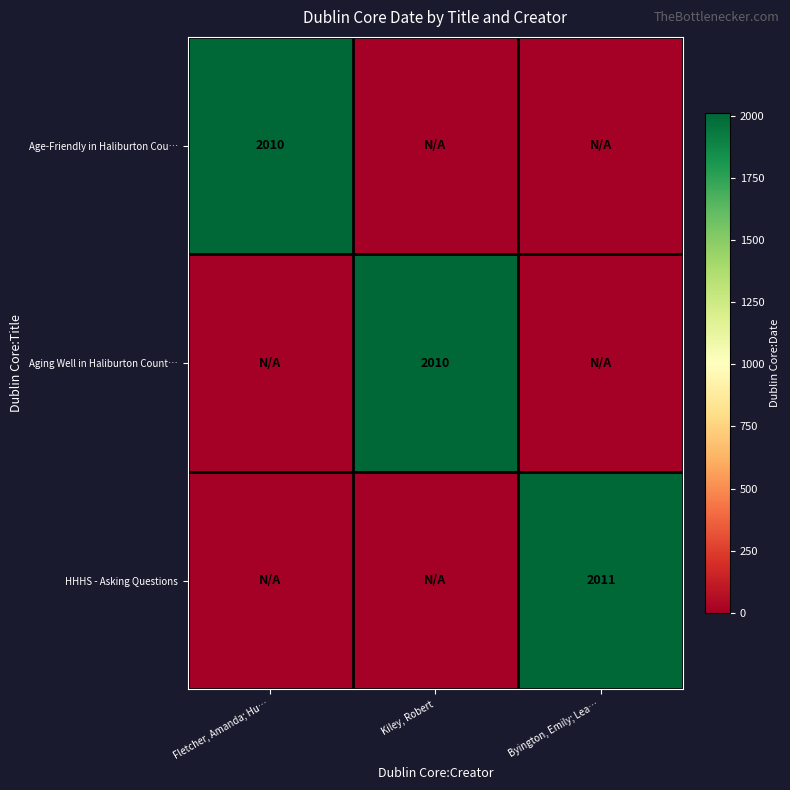

The value of HHHS - Asking Questions at Byington, Emily; Lea… is 3094. True or false?

False